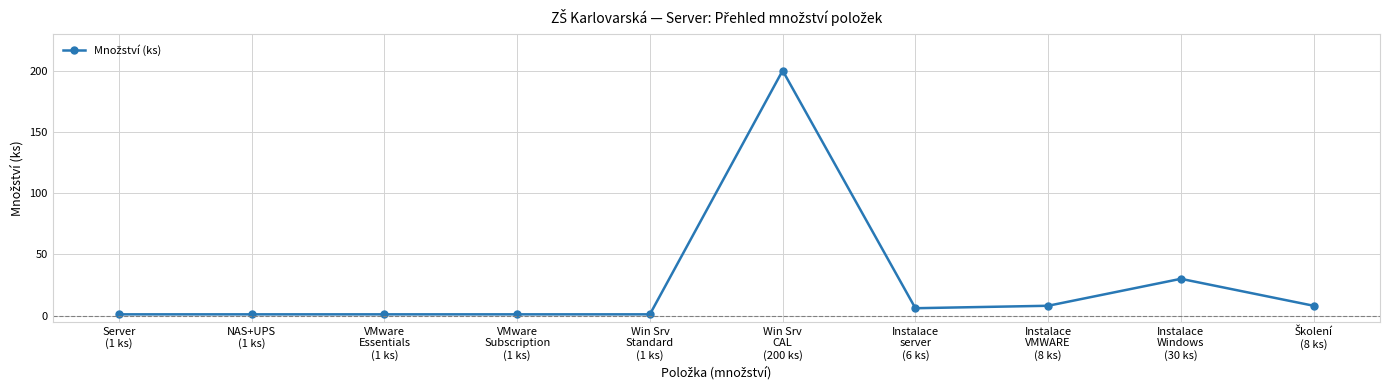

What is the average value?

26